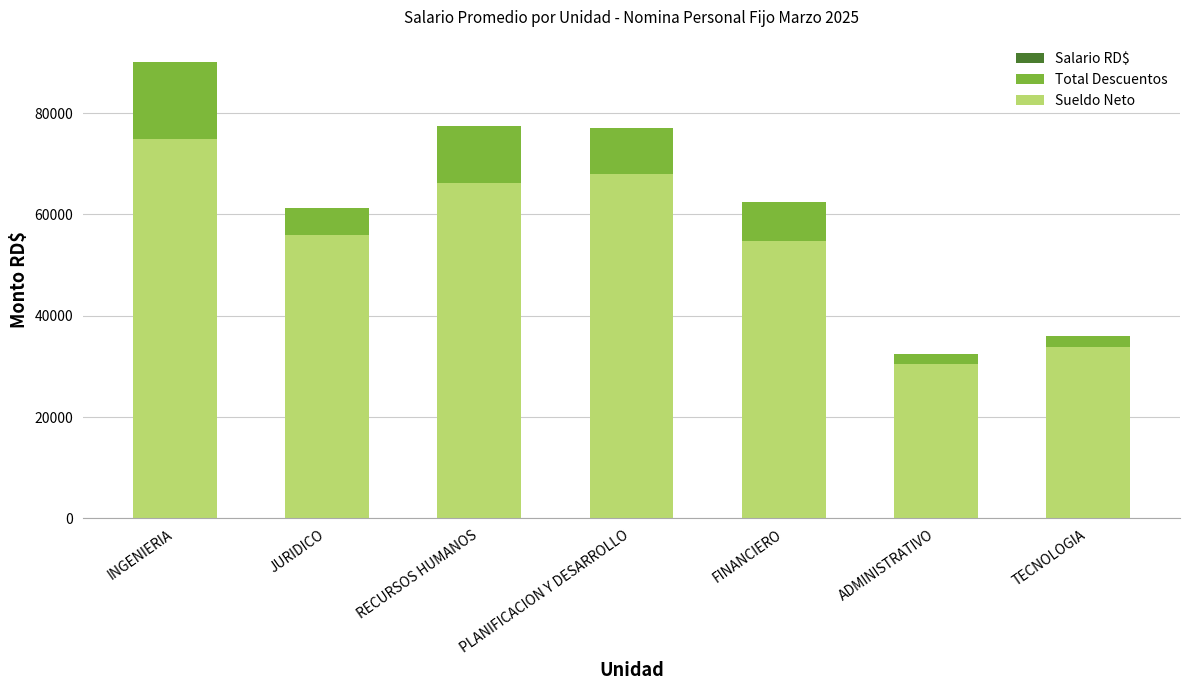

Which category has the highest value in the Sueldo Neto series?

INGENIERIA